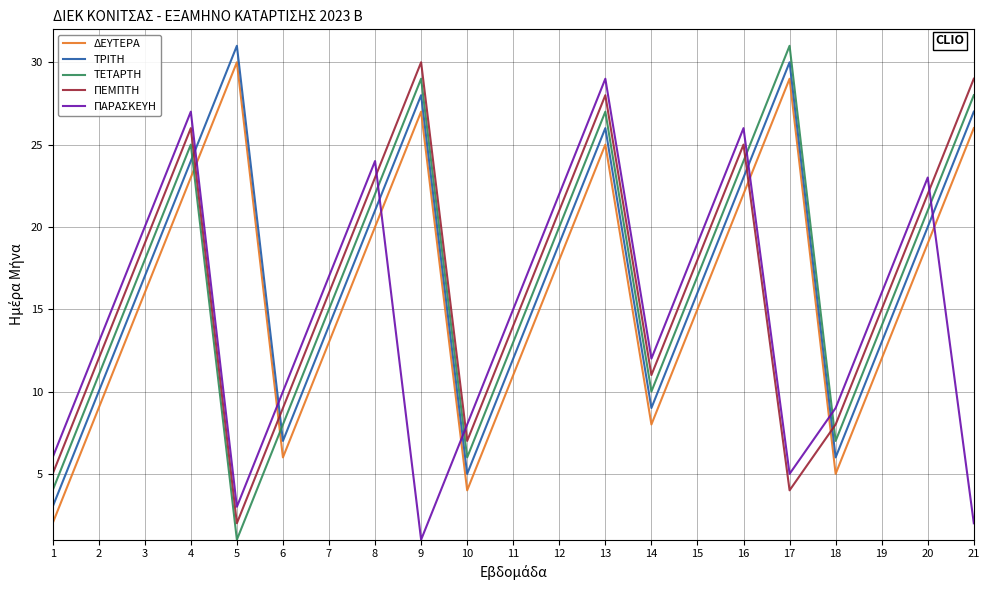

Is it true that ΠΑΡΑΣΚΕΥΗ equals 2 at 14?

False